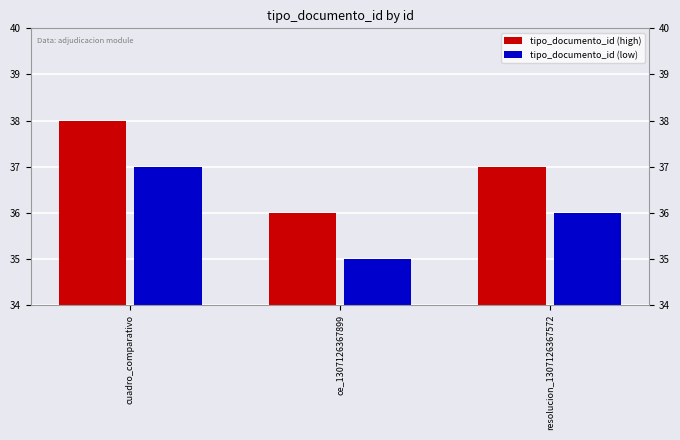

Which category has the lowest value across all series?

ce_1307126367899